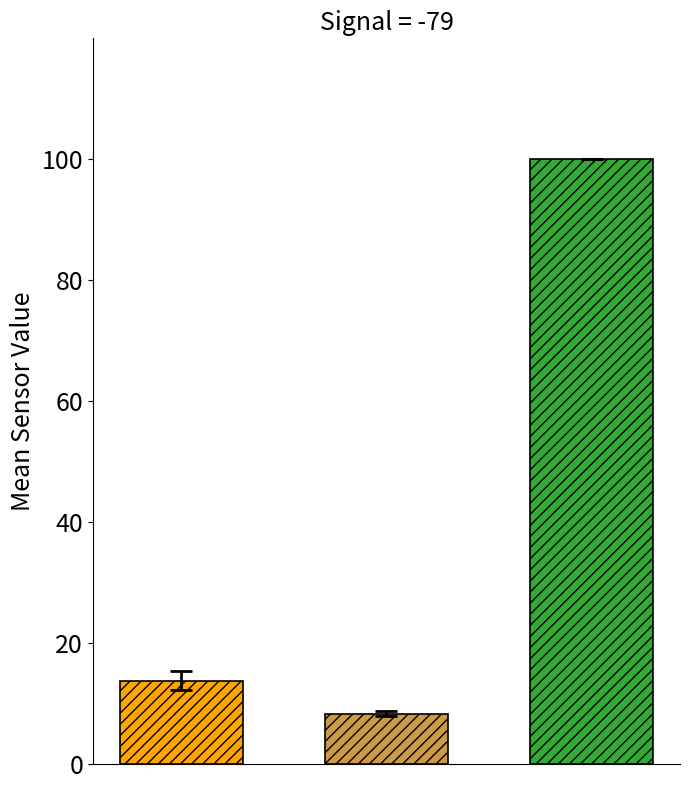

What is the maximum value shown in the chart?

100.0